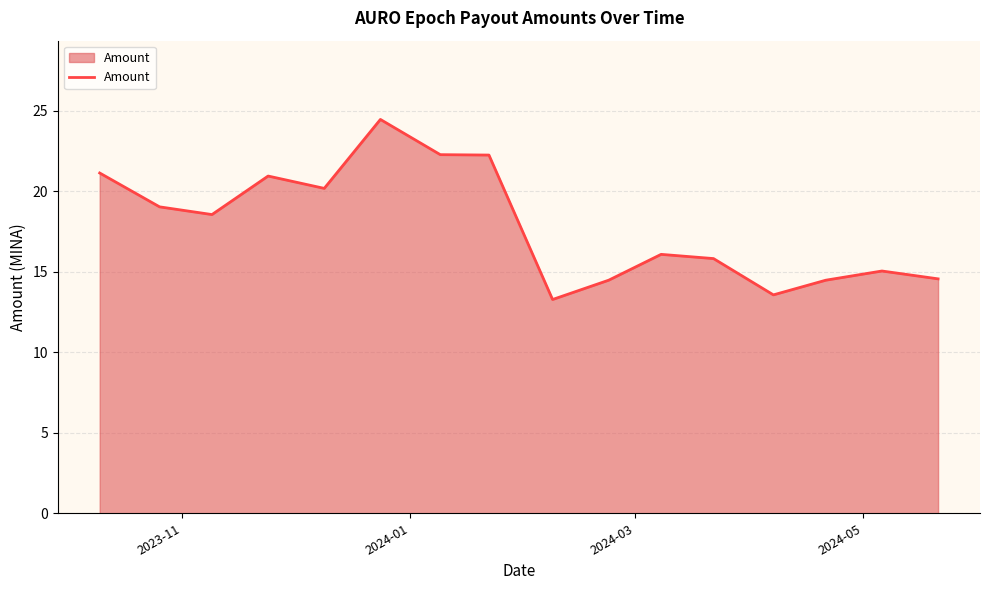

What is the greatest value displayed?

24.5